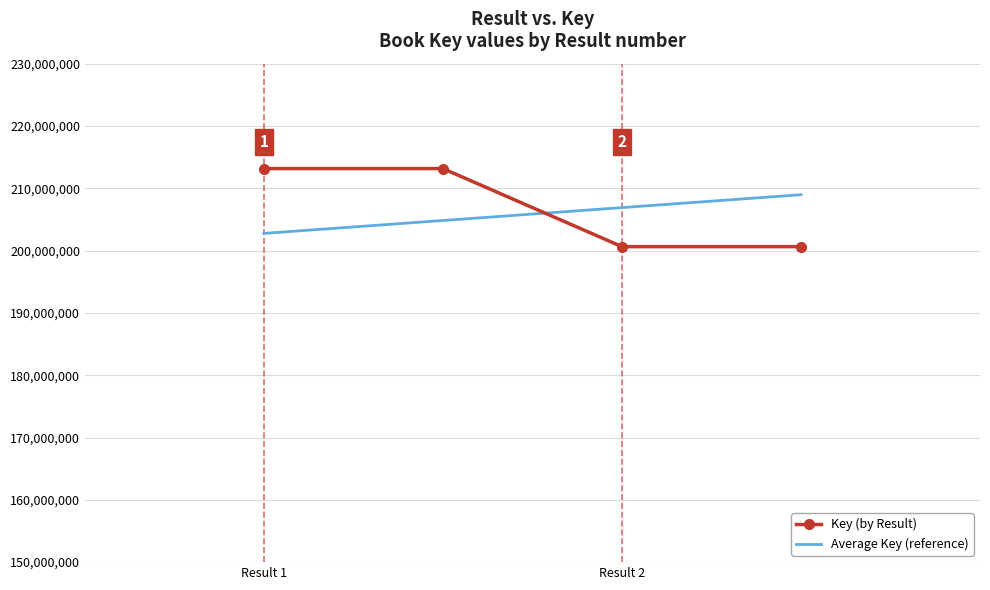

Which series has the largest total across all categories?

Key (by Result)